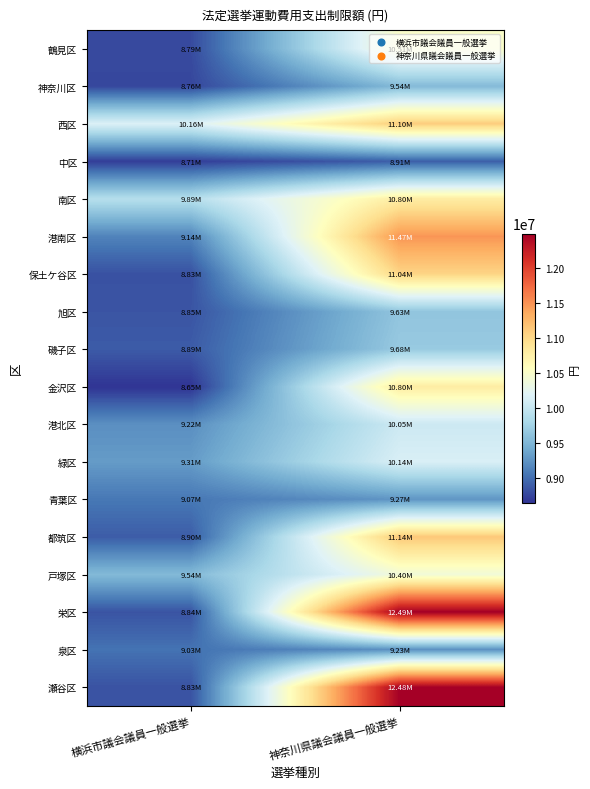

At how many categories does at least one series exceed 10685865?

1